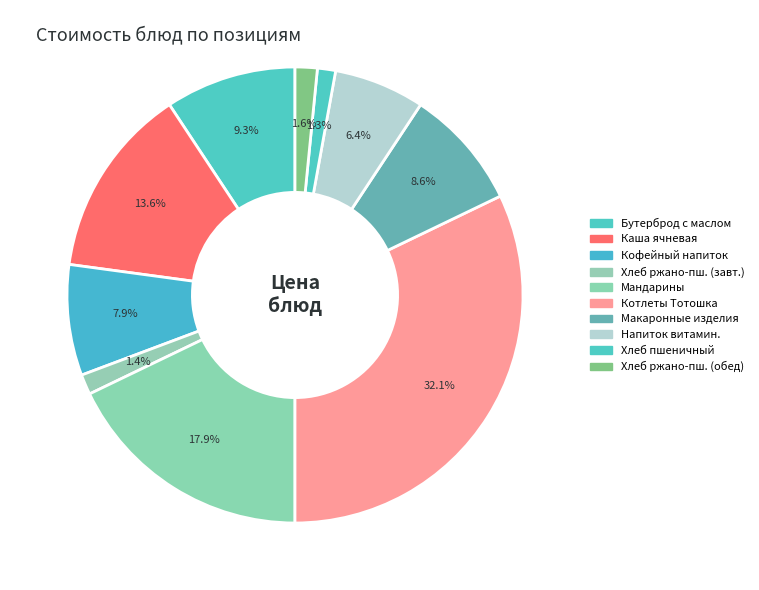

To the nearest percent, what is the difference between the largest and smallest slice percentages?

31%